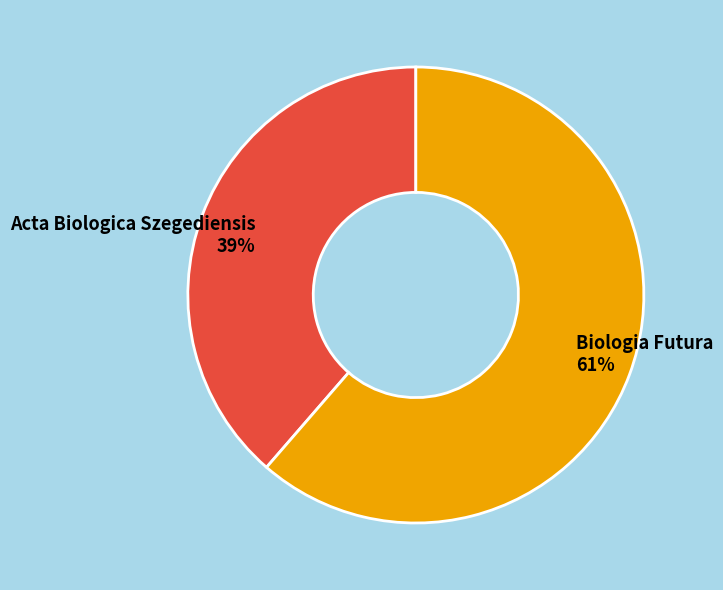

Do Acta Biologica Szegediensis and Biologia Futura together represent more than half of the pie?

Yes